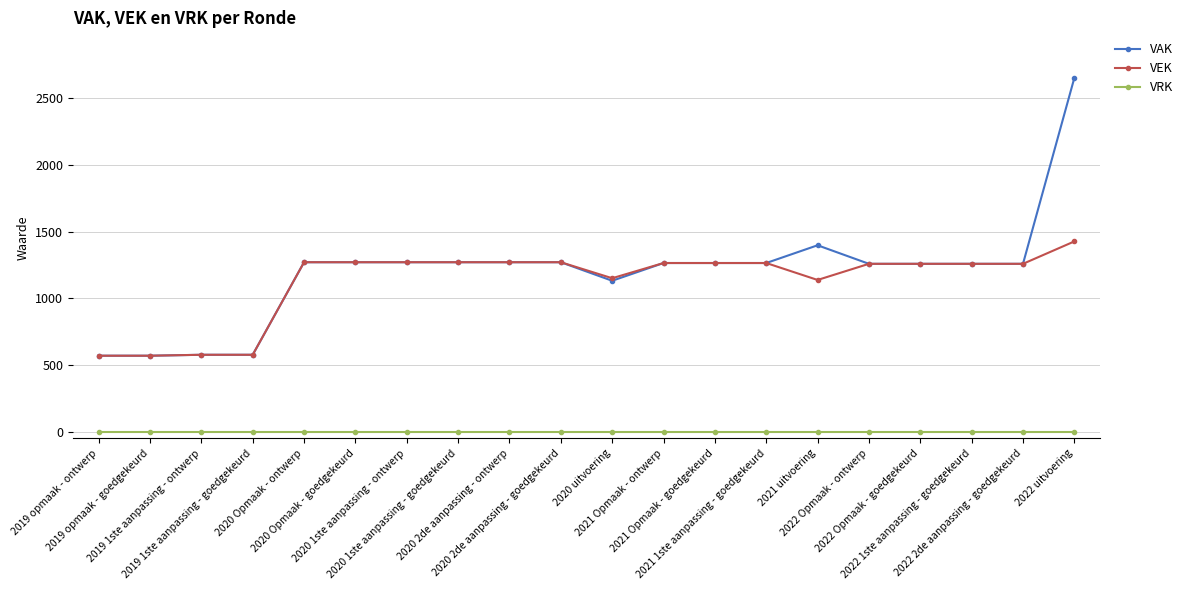

How many data points in VEK are less than 1265?

10